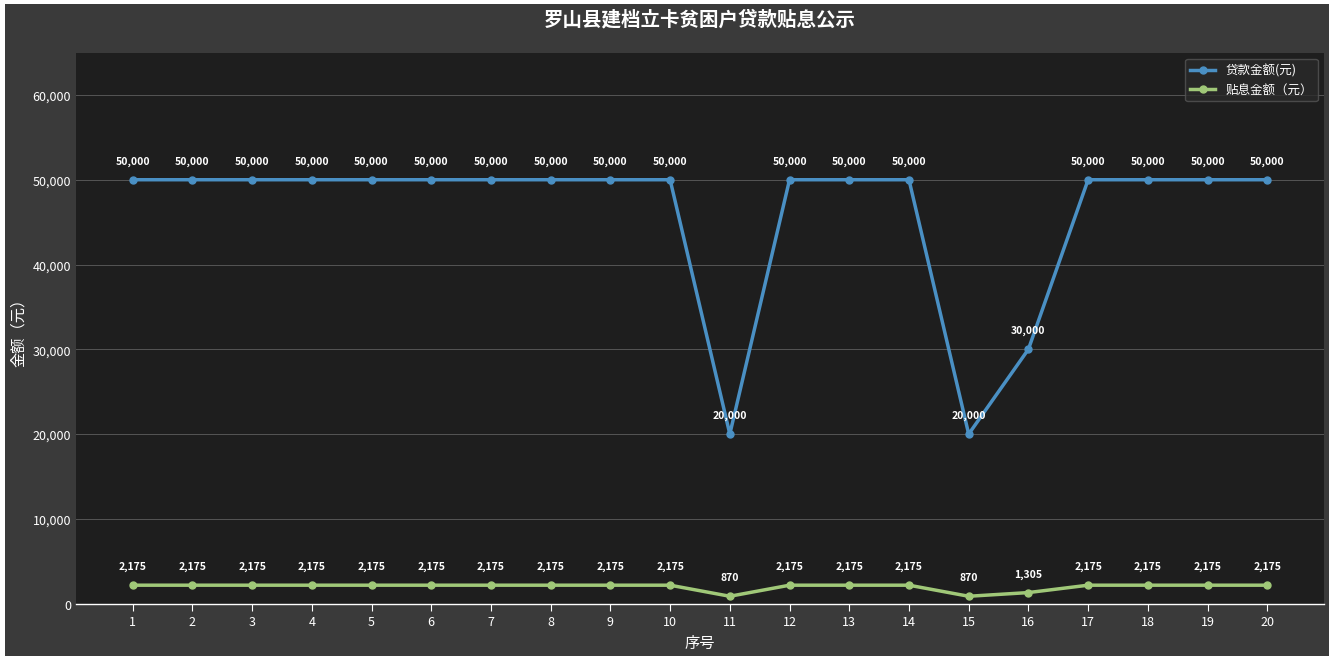

What is the total value across all series at 6?

52175